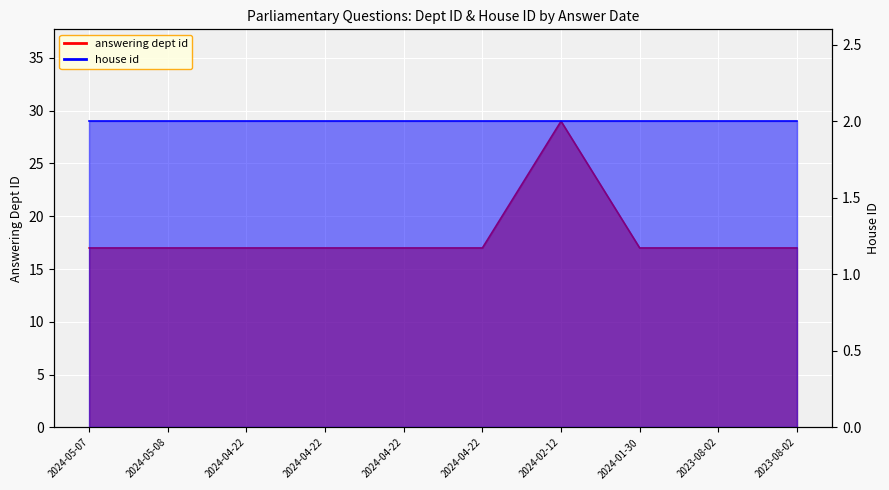

What is the value of the 6th point from the left?

17